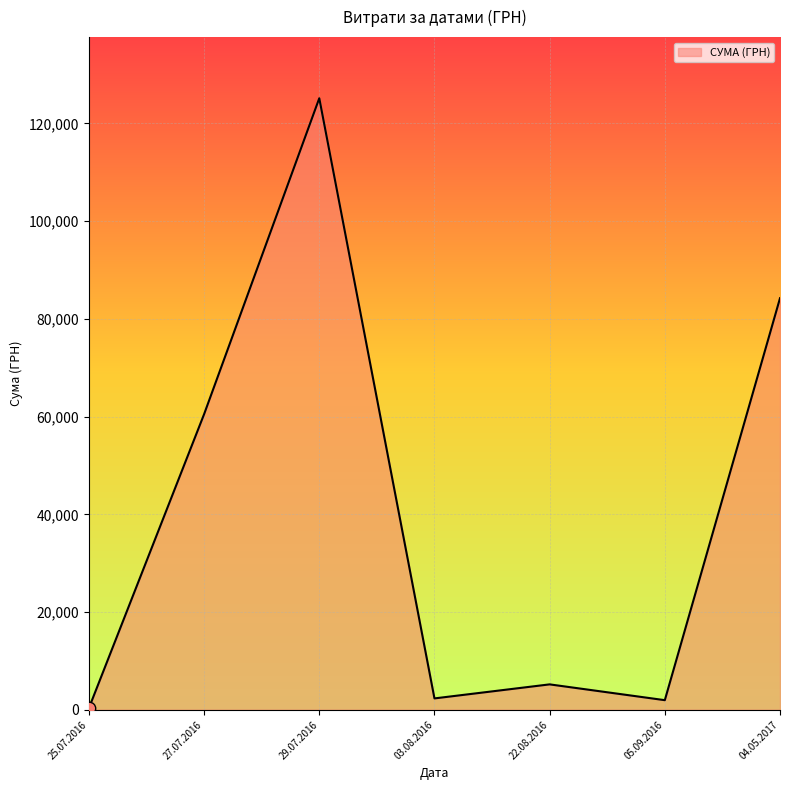

What is the change in value from 27.07.2016 to 22.08.2016?

-55304.1